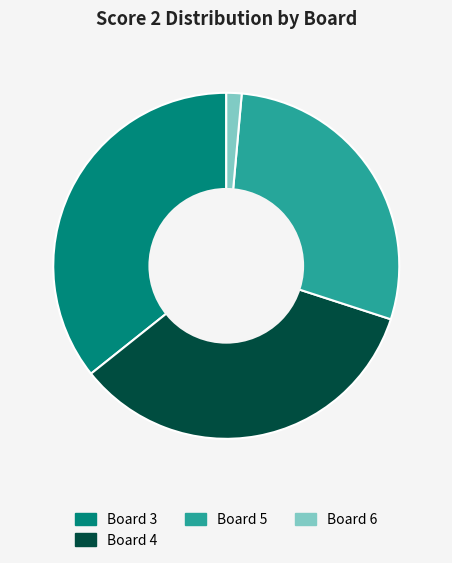

Is there a majority slice in this chart?

No